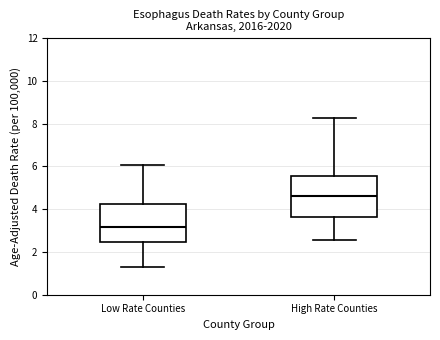

Which box has the highest median line?

High Rate Counties